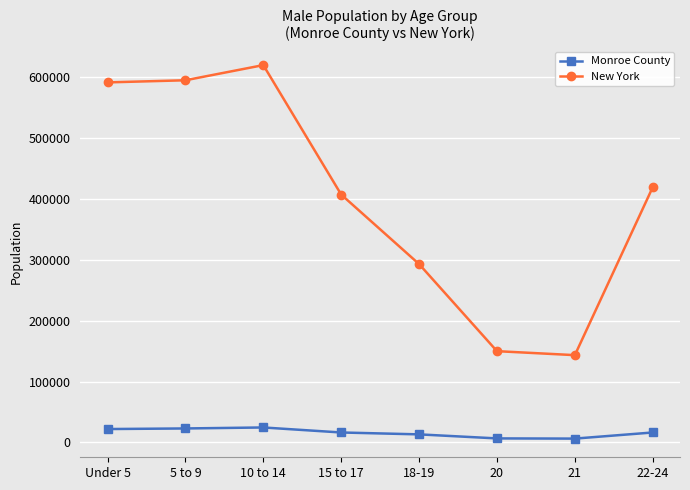

Rank the series by their maximum value, from highest to lowest.

New York, Monroe County